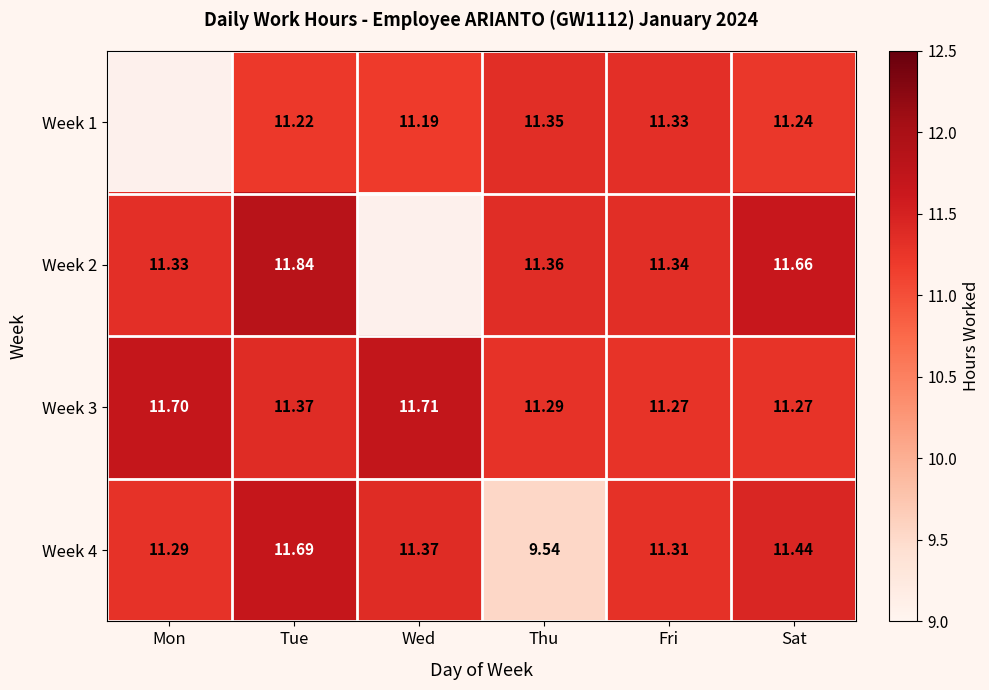

Where is Week 4 nearest to the value 10?

Thu